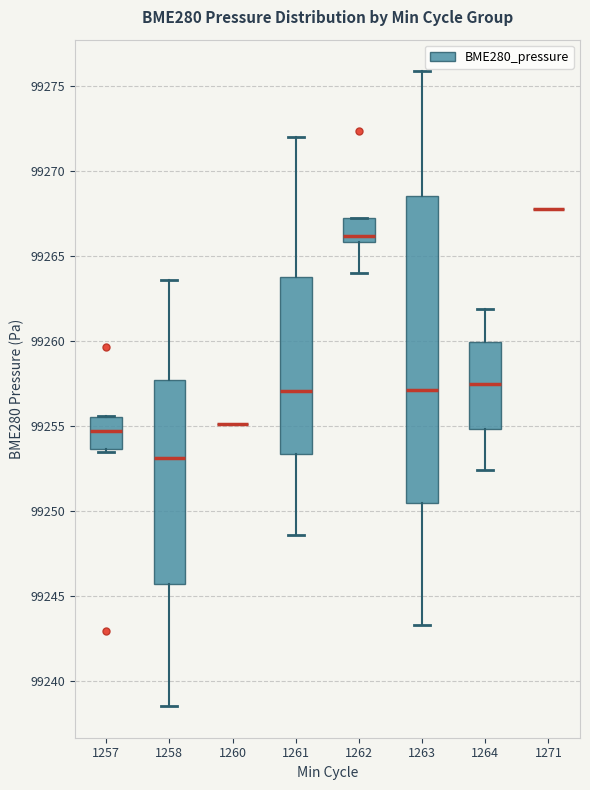

Which box is the tallest, from its lower edge to its upper edge?

1263